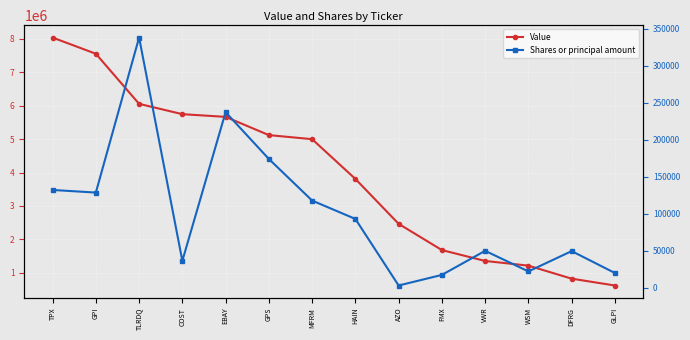

What value does the Value series have at GPS?

5122000